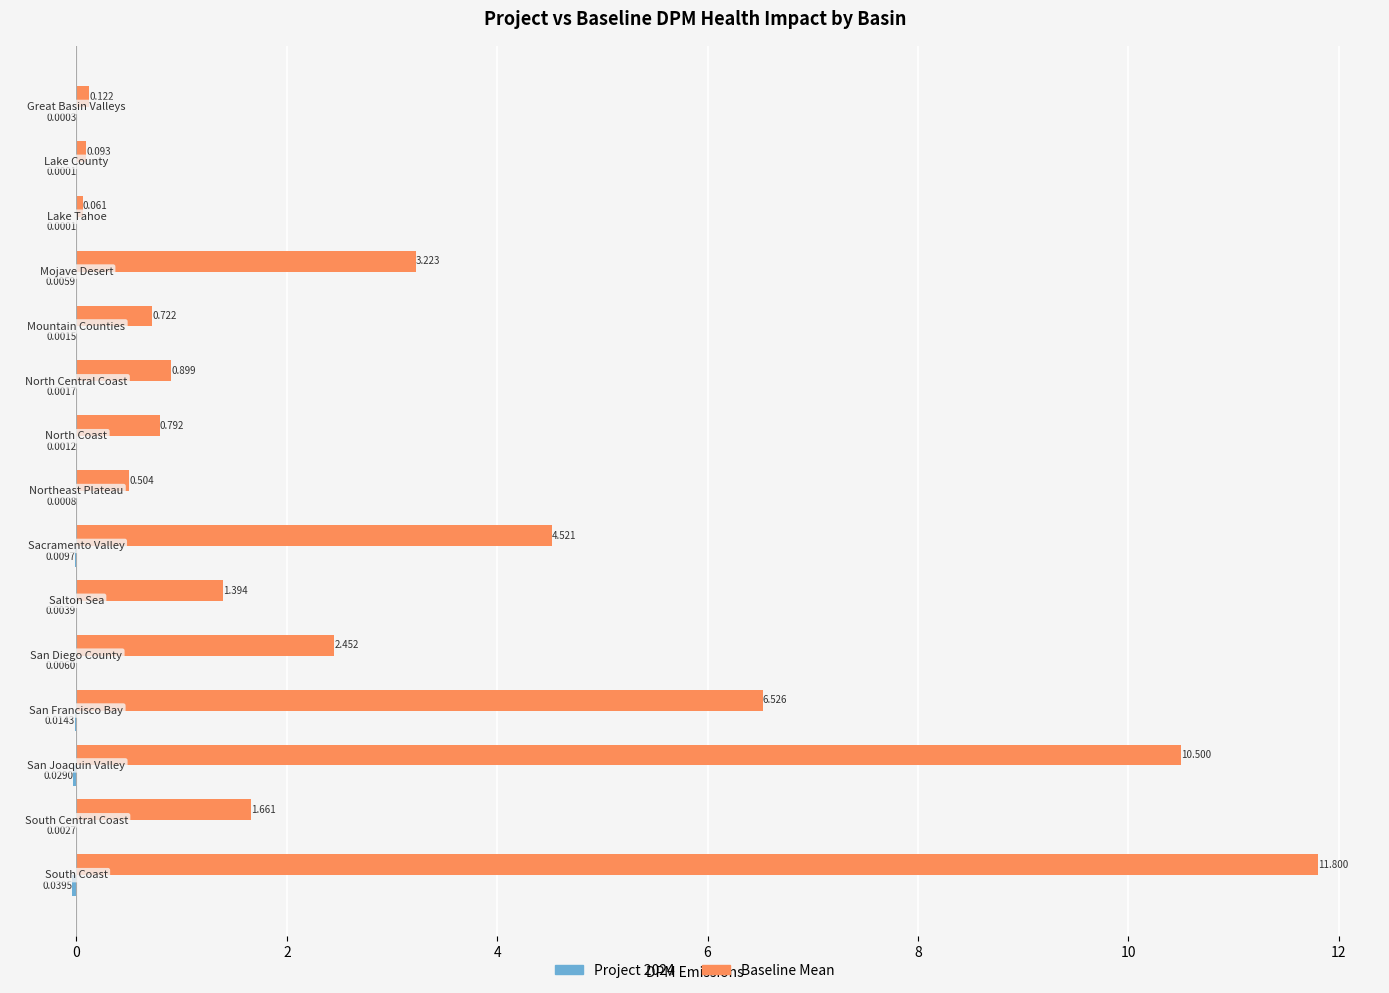

Which series has the largest total across all categories?

Baseline Mean